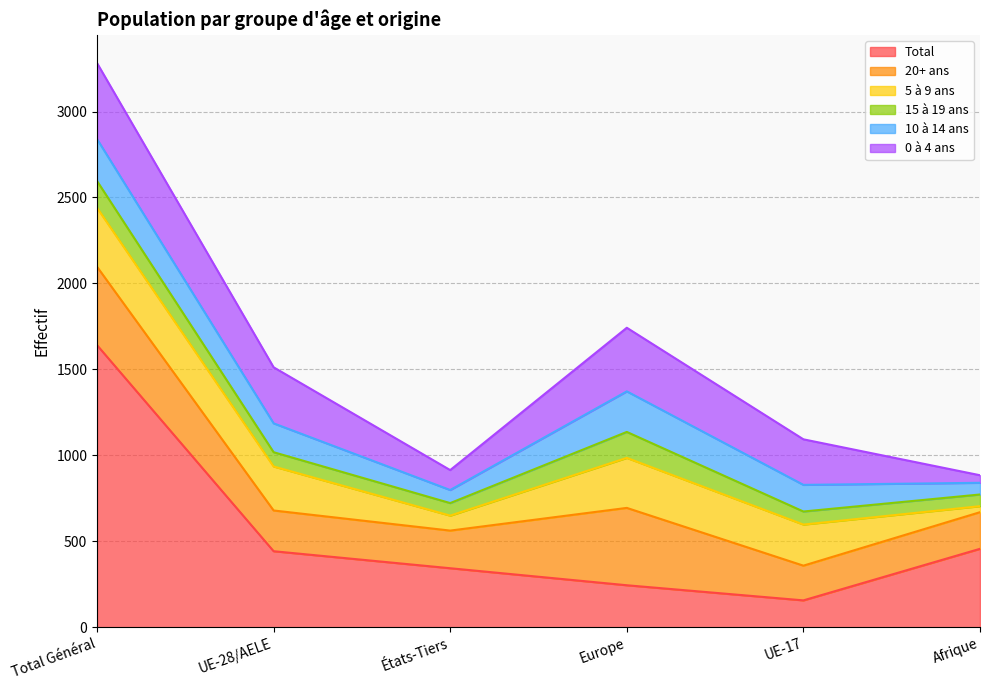

Reading left to right, list all the values displayed in this chart.

Total: 1641	442	343	244	156	456
20+ ans: 456	237	219	450	202	213
5 à 9 ans: 343	256	87	291	239	35
15 à 19 ans: 156	83	73	151	76	68
10 à 14 ans: 244	168	76	236	155	68
0 à 4 ans: 442	326	116	370	265	44